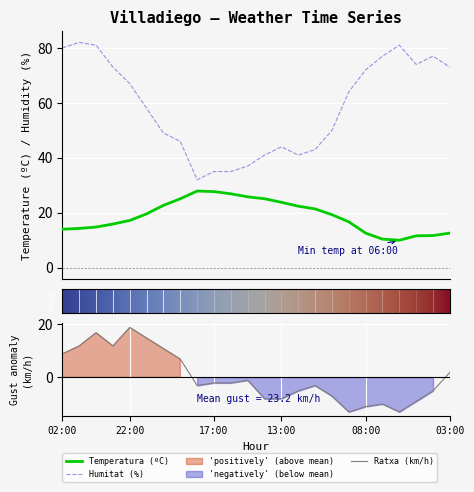

Rank the series by their average value, from highest to lowest.

Humitat (%), Temperatura (ºC), Ratxa (km/h)